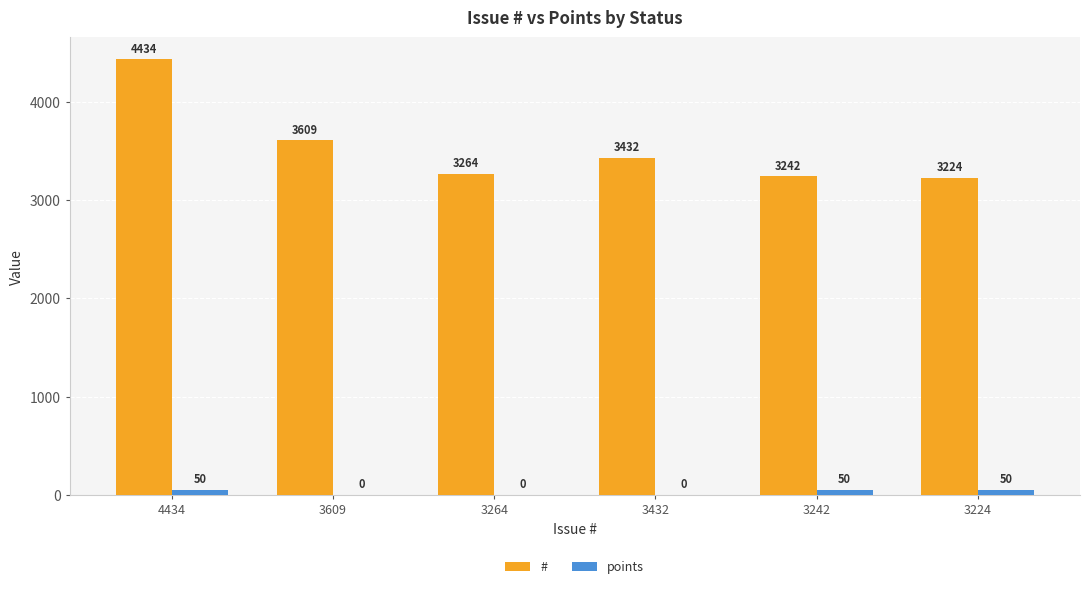

Reading right to left, what are all the values shown in this chart?

#: 3224	3242	3432	3264	3609	4434
points: 50	50	0	0	0	50